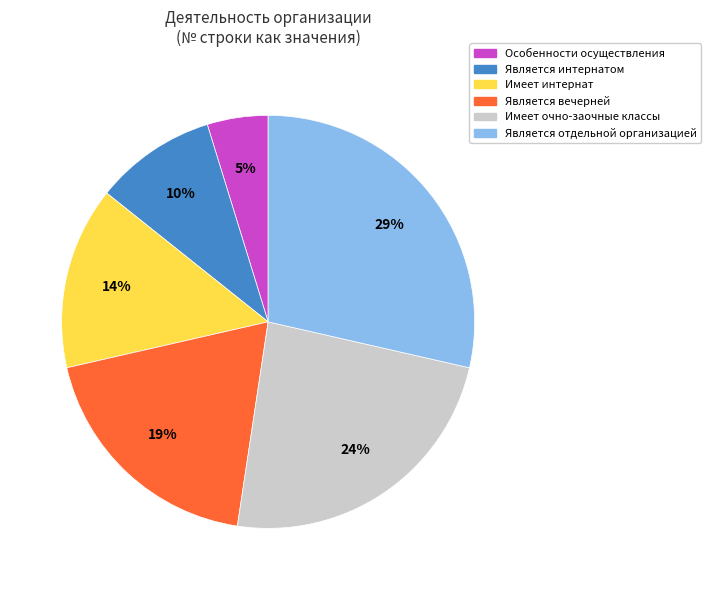

Is it true that Имеет интернат is 7% of the pie?

False